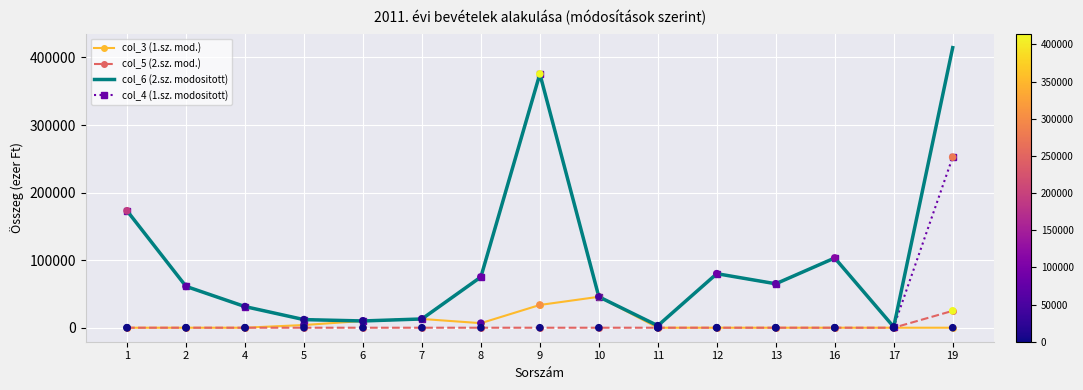

What is the total value across all series at 16?

206490.0